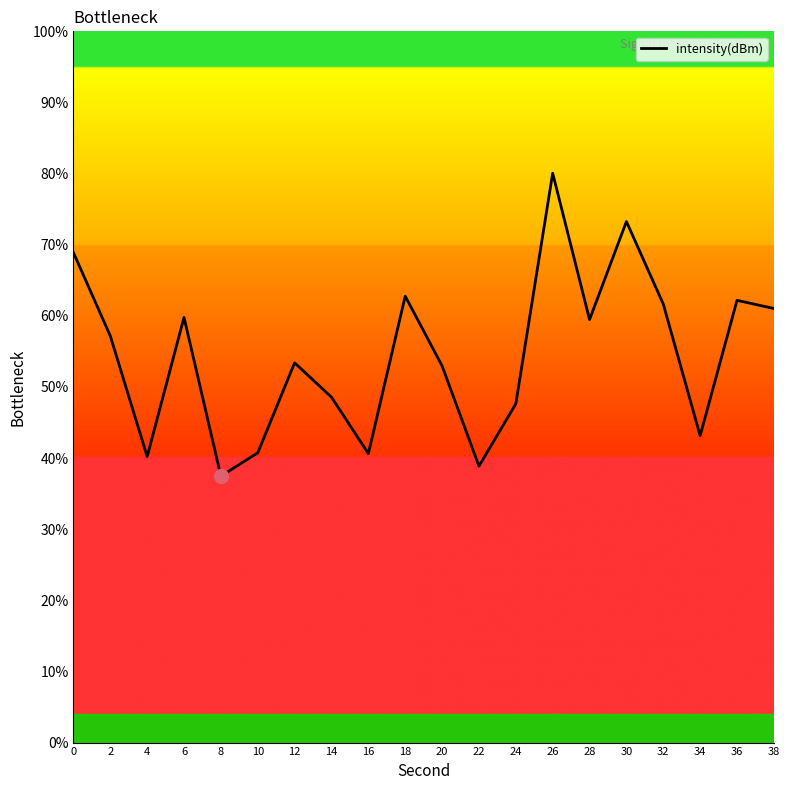

How many categories are shown in the chart?

20